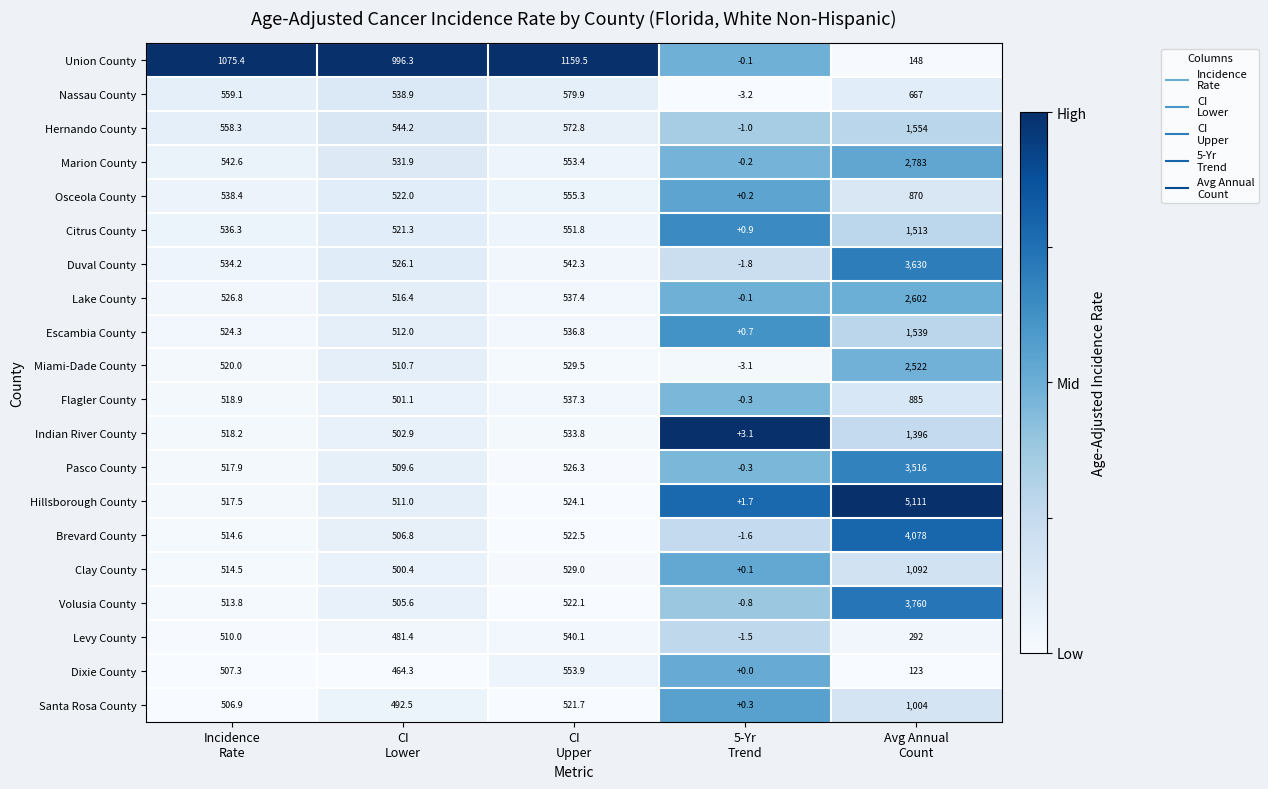

What is the difference between the maximum and second lowest values in the Volusia County series?

3254.4